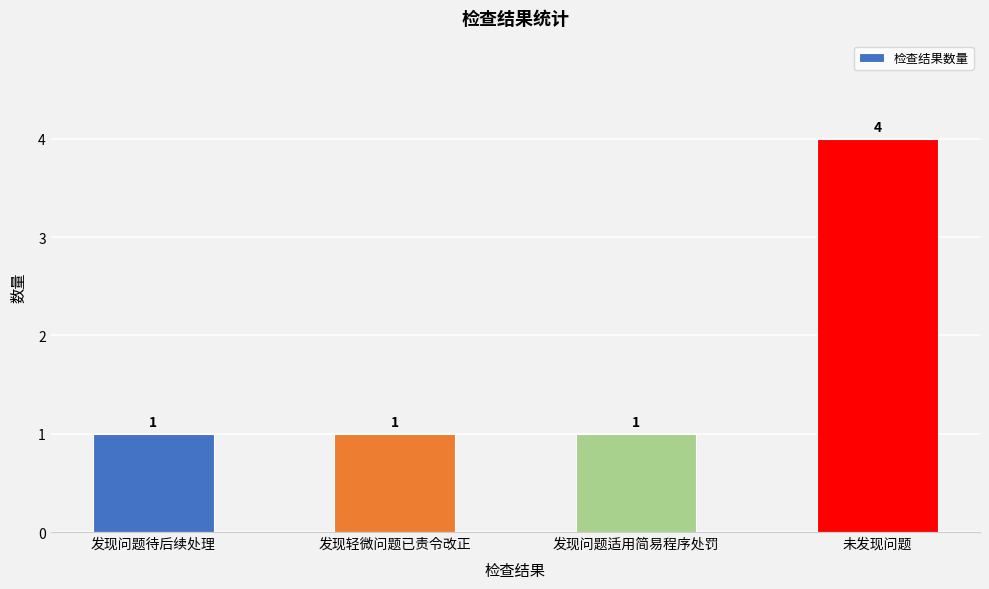

How many bars are there in total?

4